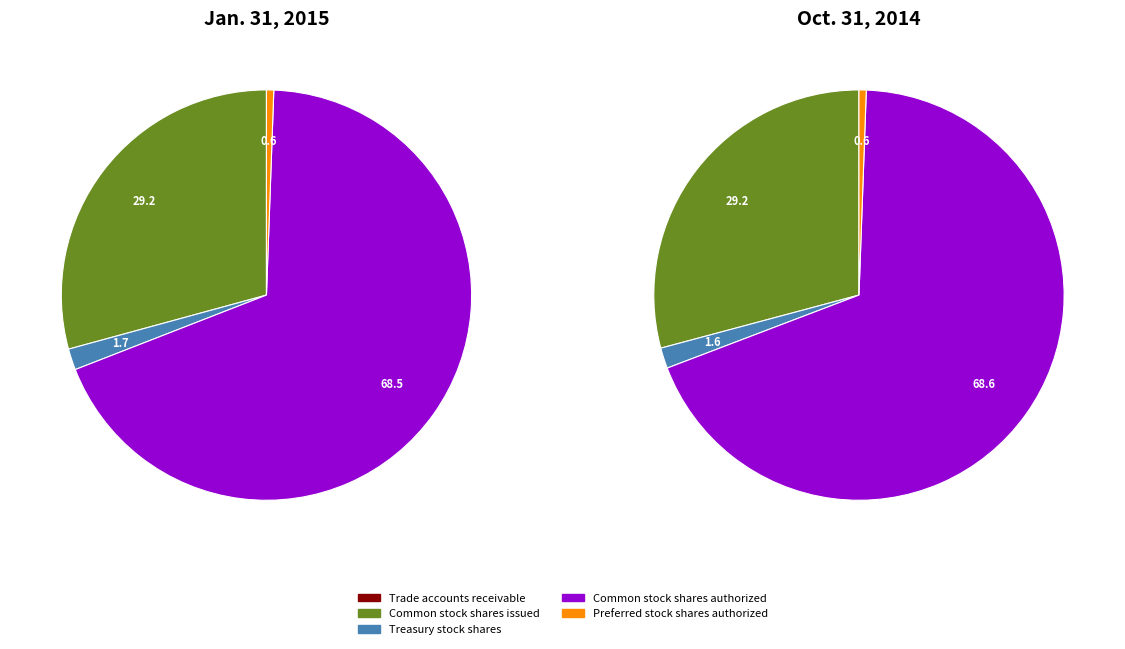

What is the change in value from Common stock shares issued to Preferred stock shares authorized?

-50212000